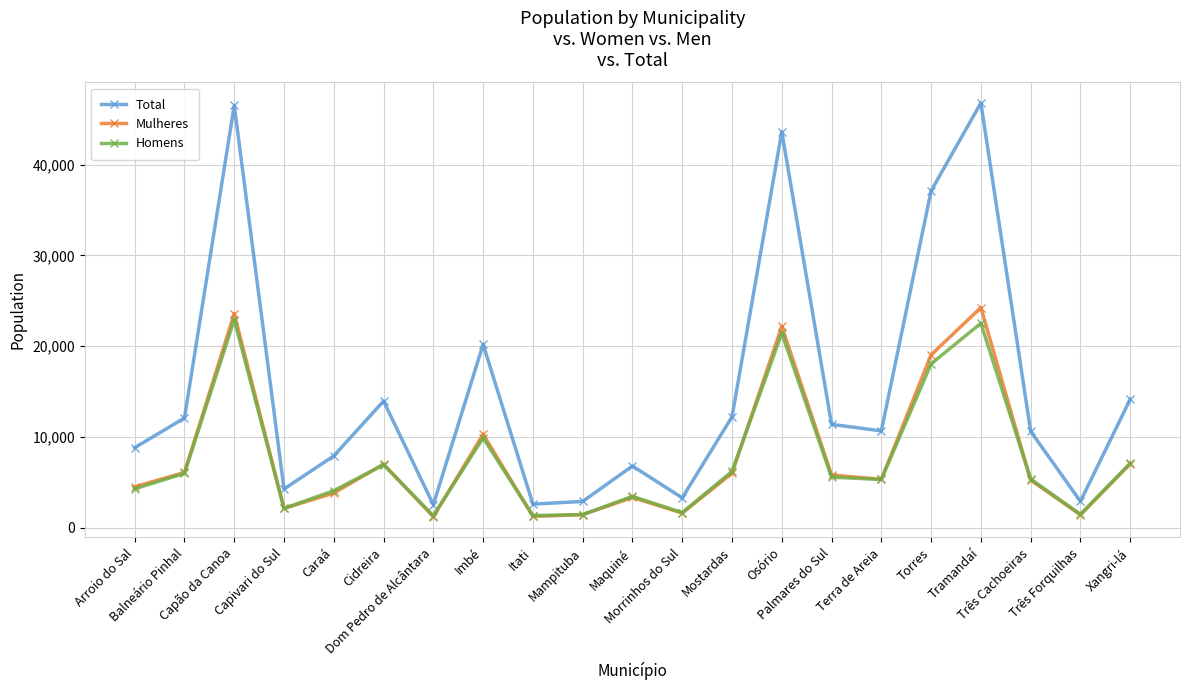

What position from the left is Três Cachoeiras?

19